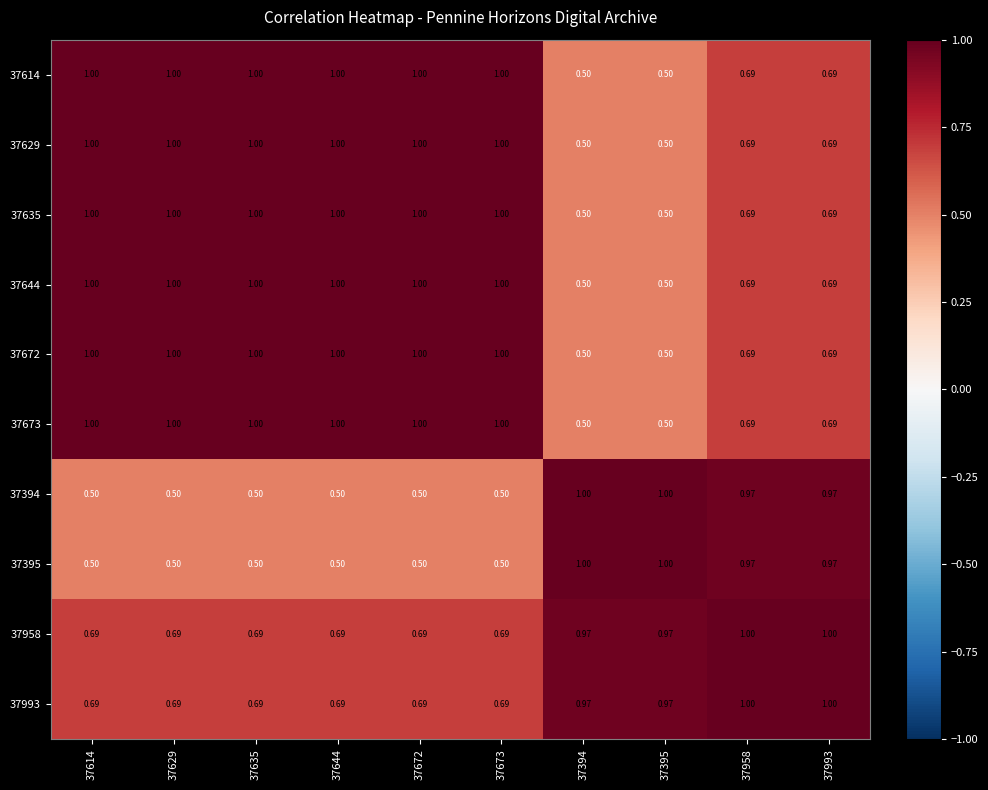

Is the value of 37673 at 37629 greater than the value of 37635 at 37394?

Yes